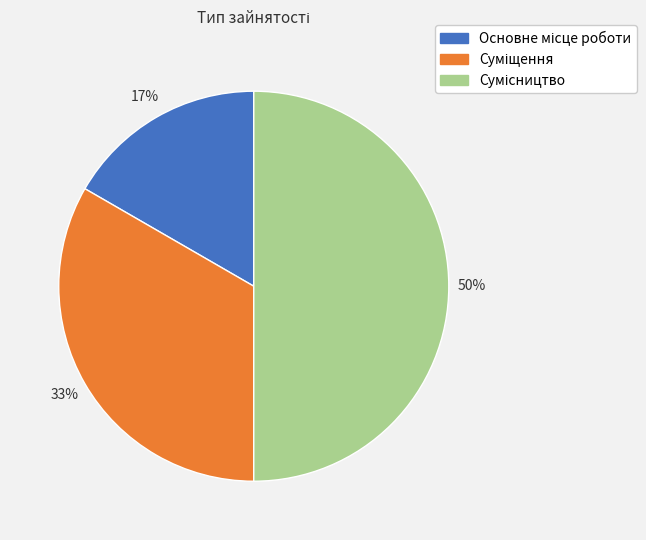

To the nearest percent, what is the average slice percentage?

33%